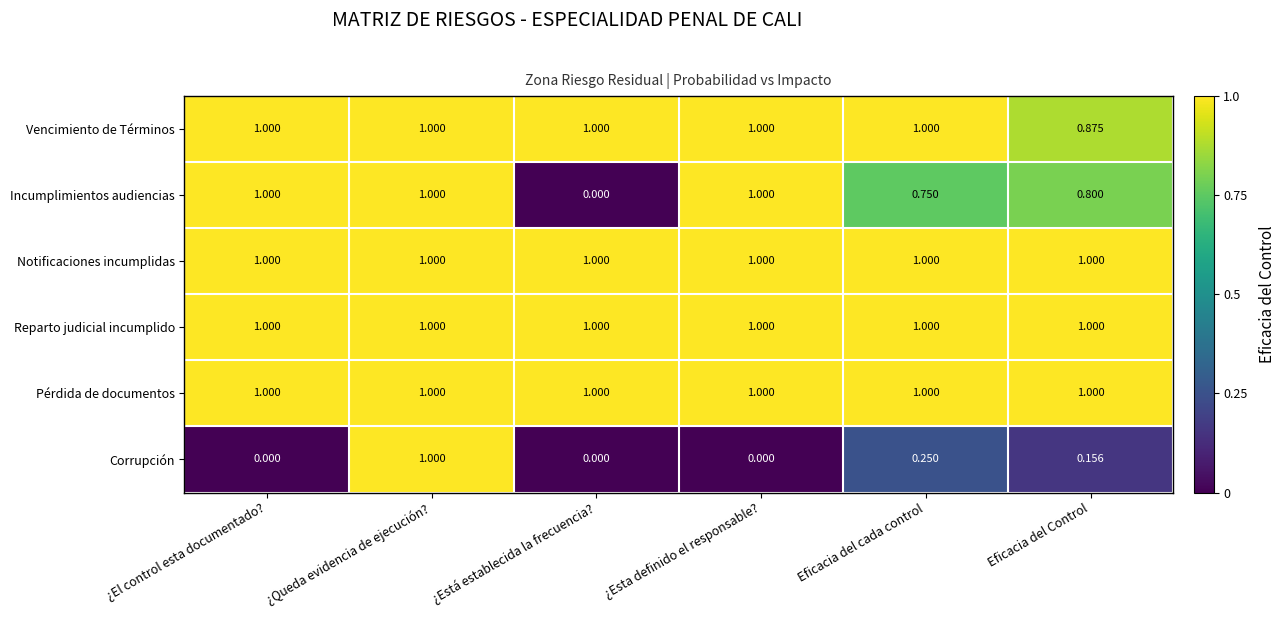

Which category has the lowest value in the Vencimiento de Términos series?

Eficacia del Control